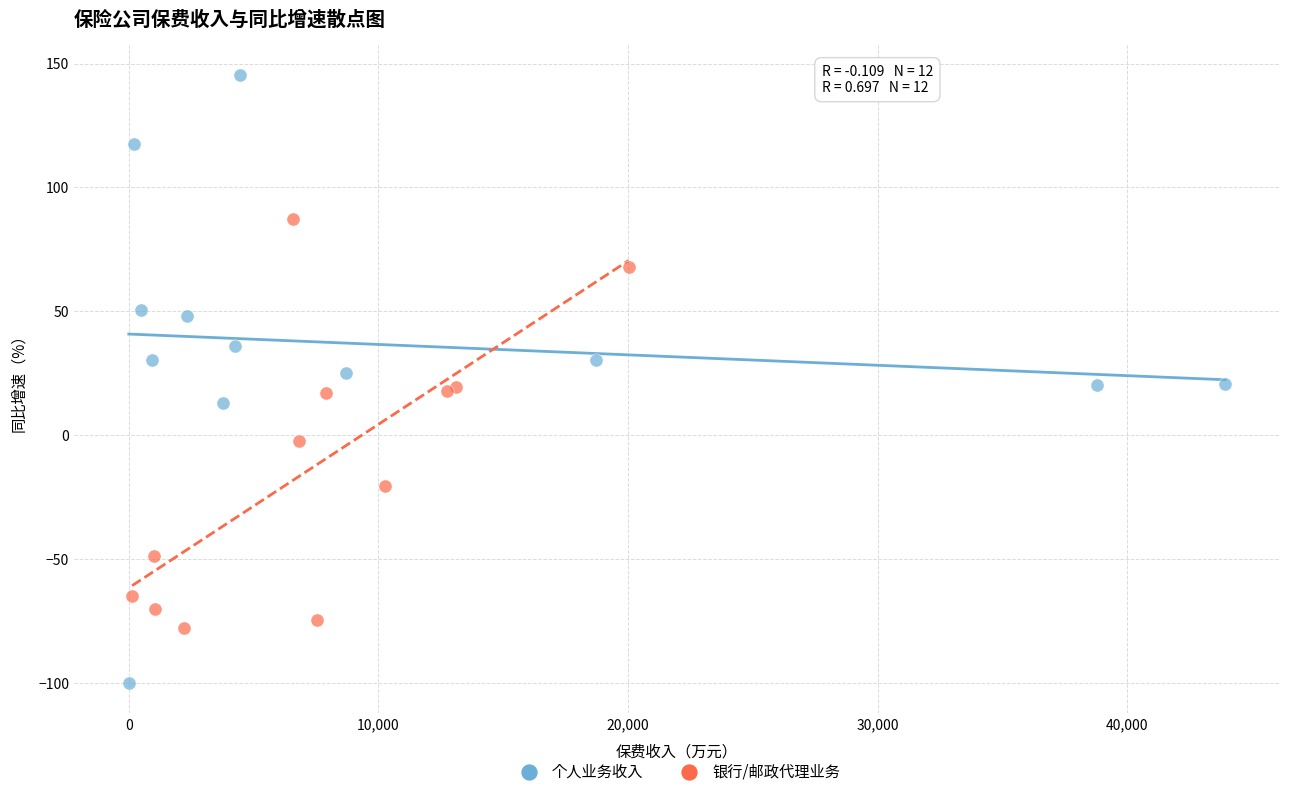

Which series has the widest spread of Y values?

个人业务收入